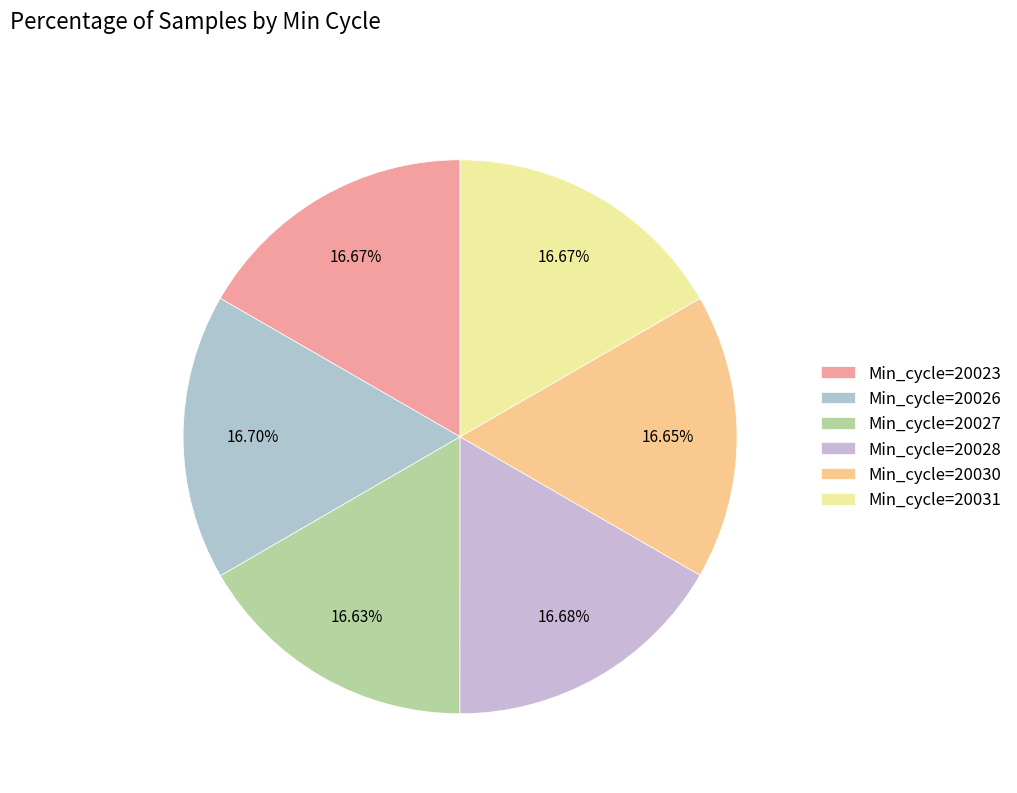

Rank the categories by value from highest to lowest.

Min_cycle=20026, Min_cycle=20028, Min_cycle=20031, Min_cycle=20023, Min_cycle=20030, Min_cycle=20027